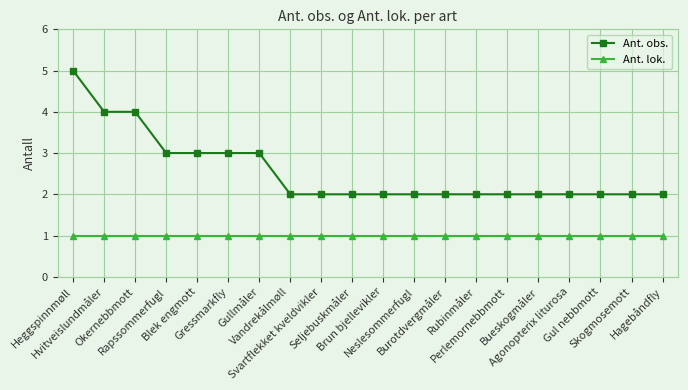

Reading left to right, transcribe all the data shown in this chart.

Ant. obs.: Heggspinnmøll=5	Hvitveislundmåler=4	Okernebbmott=4	Rapssommerfugl=3	Blek engmott=3	Gressmarkfly=3	Gullmåler=3	Vandrekålmøll=2	Svartflekket kveldvikler=2	Seljebuskmåler=2	Brun bjellevikler=2	Neslesommerfugl=2	Burotdvergmåler=2	Rubinmåler=2	Perlemornebbmott=2	Bueskogmåler=2	Agonopterix liturosa=2	Gul nebbmott=2	Skogmosemott=2	Hagebåndfly=2
Ant. lok.: Heggspinnmøll=1	Hvitveislundmåler=1	Okernebbmott=1	Rapssommerfugl=1	Blek engmott=1	Gressmarkfly=1	Gullmåler=1	Vandrekålmøll=1	Svartflekket kveldvikler=1	Seljebuskmåler=1	Brun bjellevikler=1	Neslesommerfugl=1	Burotdvergmåler=1	Rubinmåler=1	Perlemornebbmott=1	Bueskogmåler=1	Agonopterix liturosa=1	Gul nebbmott=1	Skogmosemott=1	Hagebåndfly=1